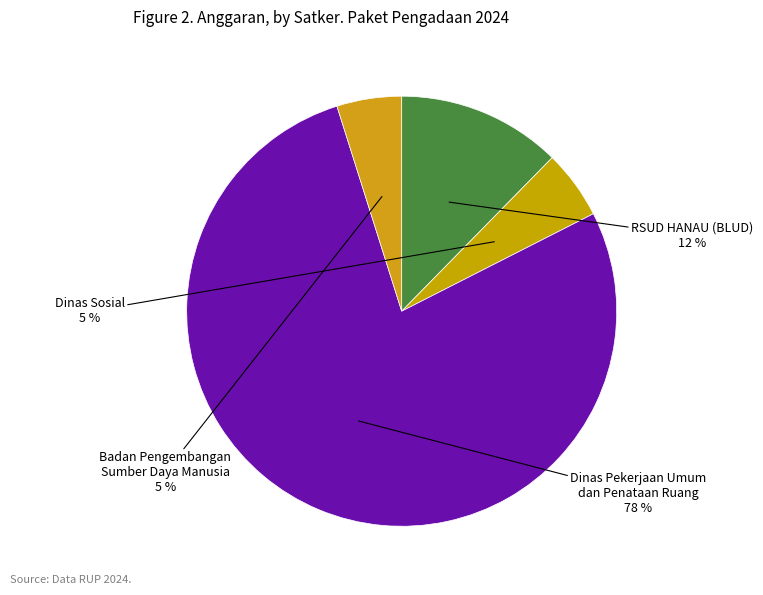

To the nearest percent, what is the average slice percentage?

25%